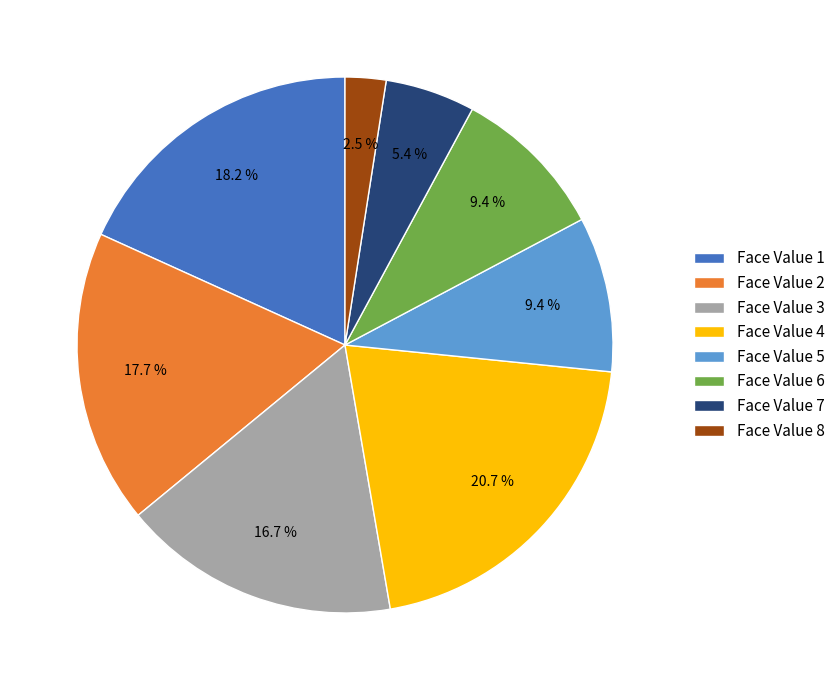

To the nearest percent, what portion does Face Value 2 represent?

18%